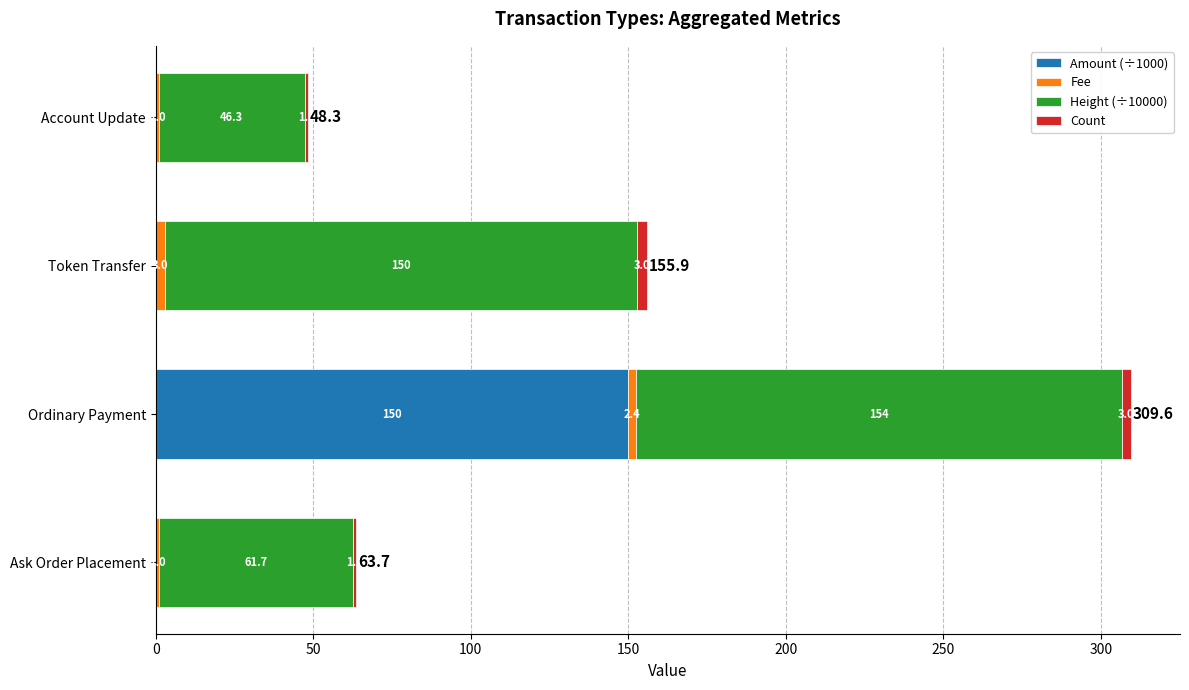

What is the highest value of the Amount (÷1000) series?

150.0